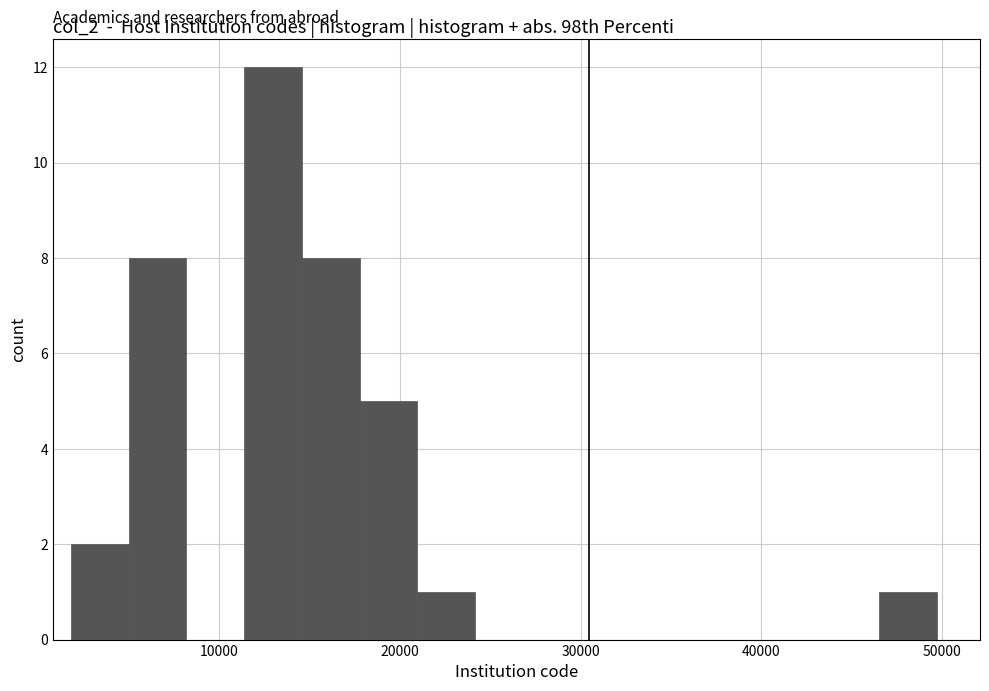

Around what value on the x-axis is the tallest bar? Give the approximate position of its centre, as read against the axis.

13000